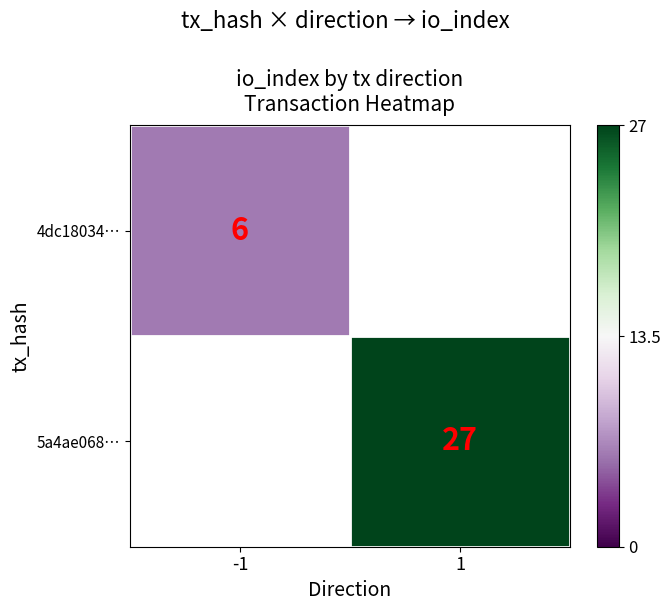

Is it true that 5a4ae068… equals 17 at 1?

False